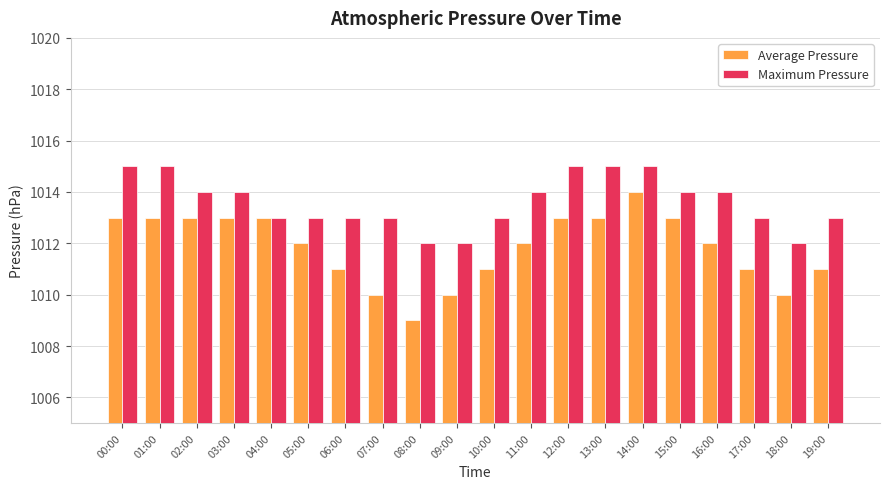

What is the greatest value displayed?

1015